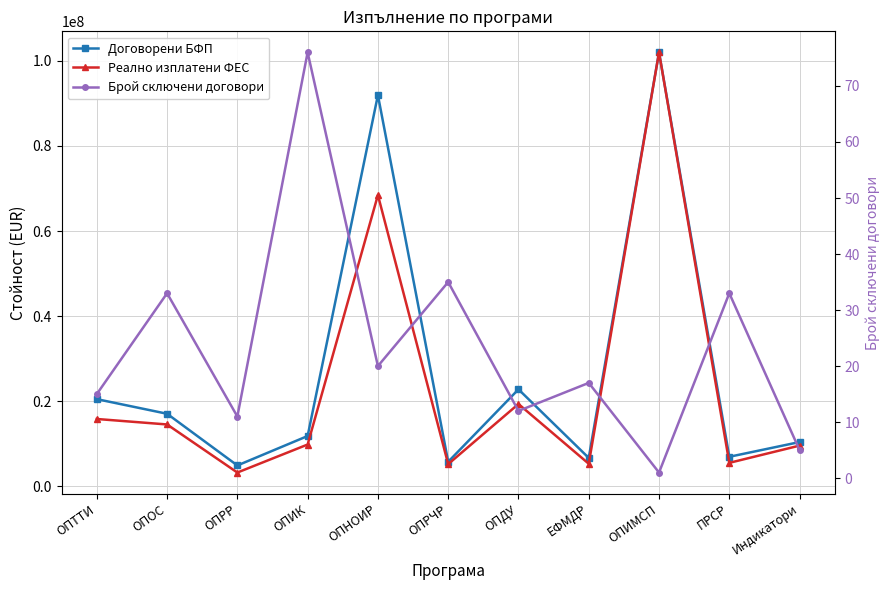

What is the difference between the maximum and second lowest values in the Брой сключени договори series?

71.0